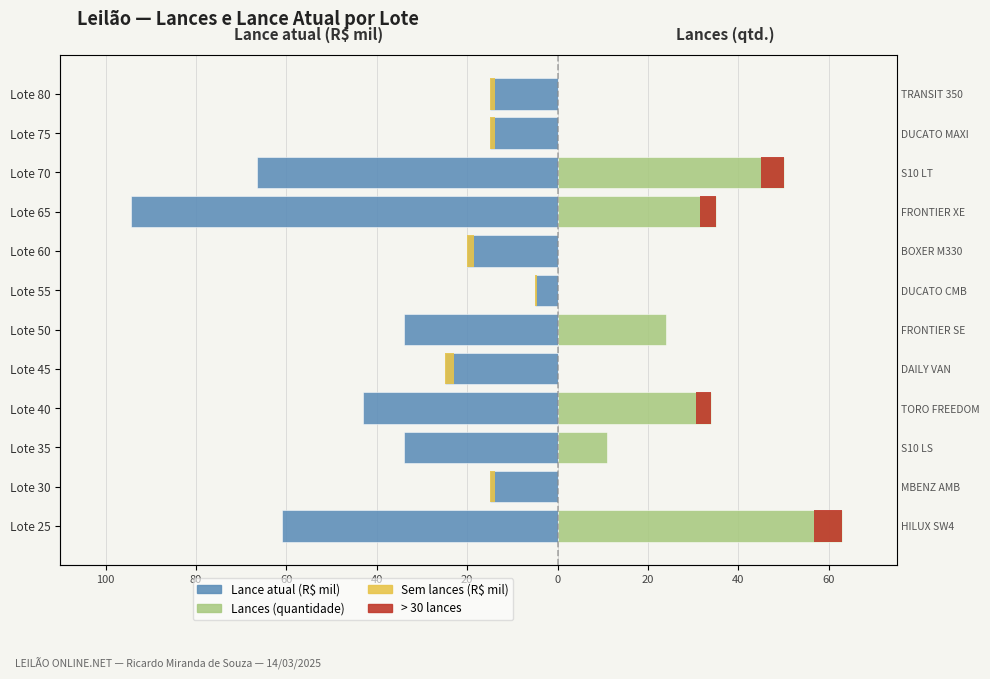

At which label does Lances (qtd.) reach its minimum?

80